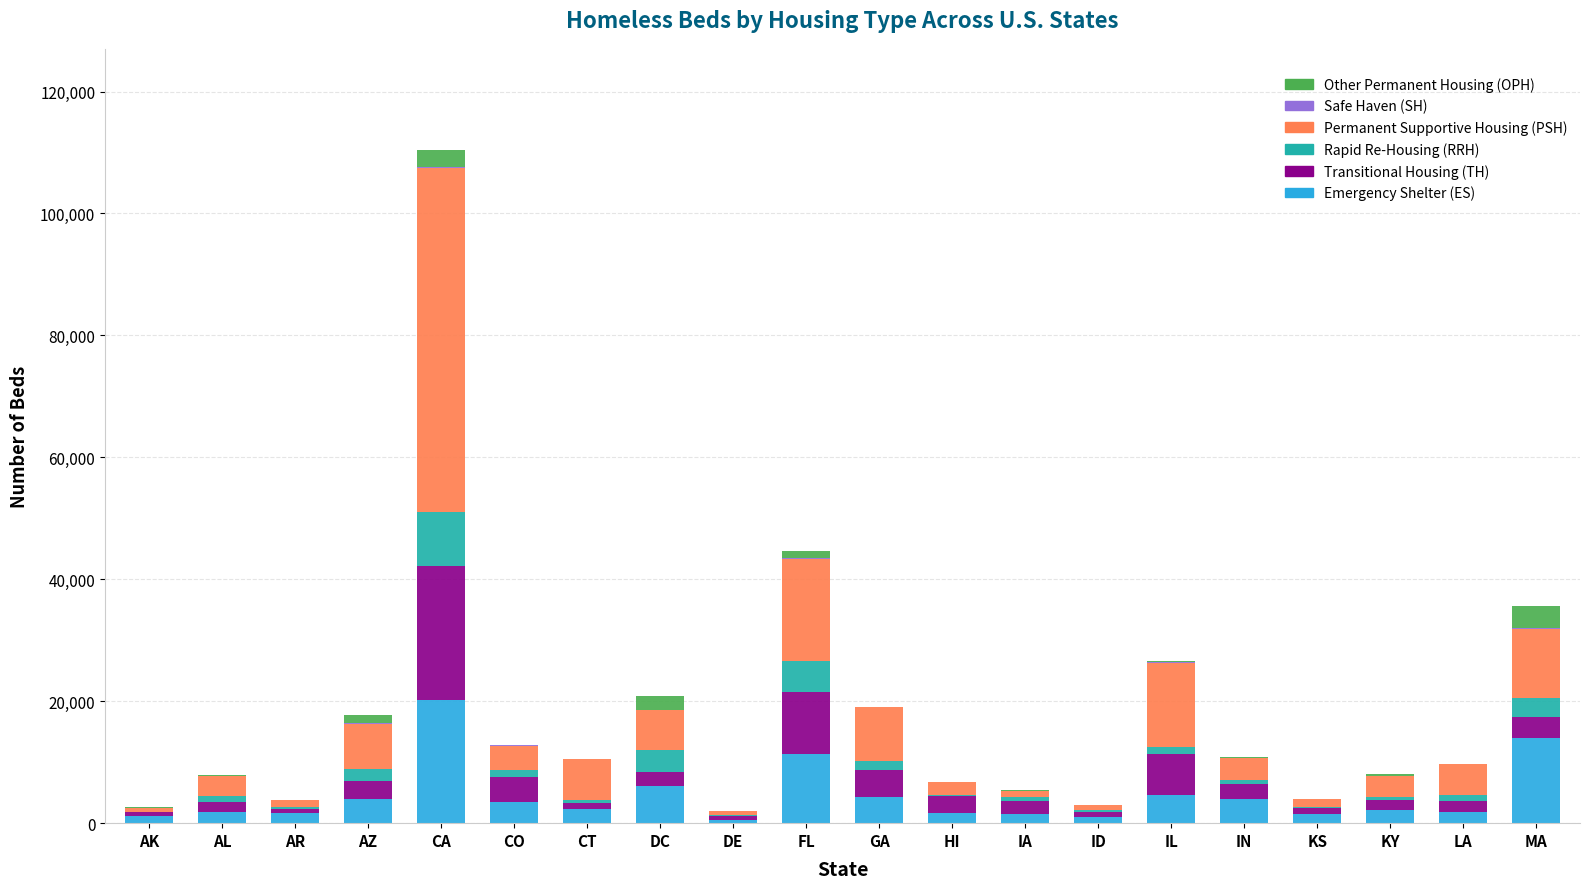

At which category is the sum across all series the highest?

CA